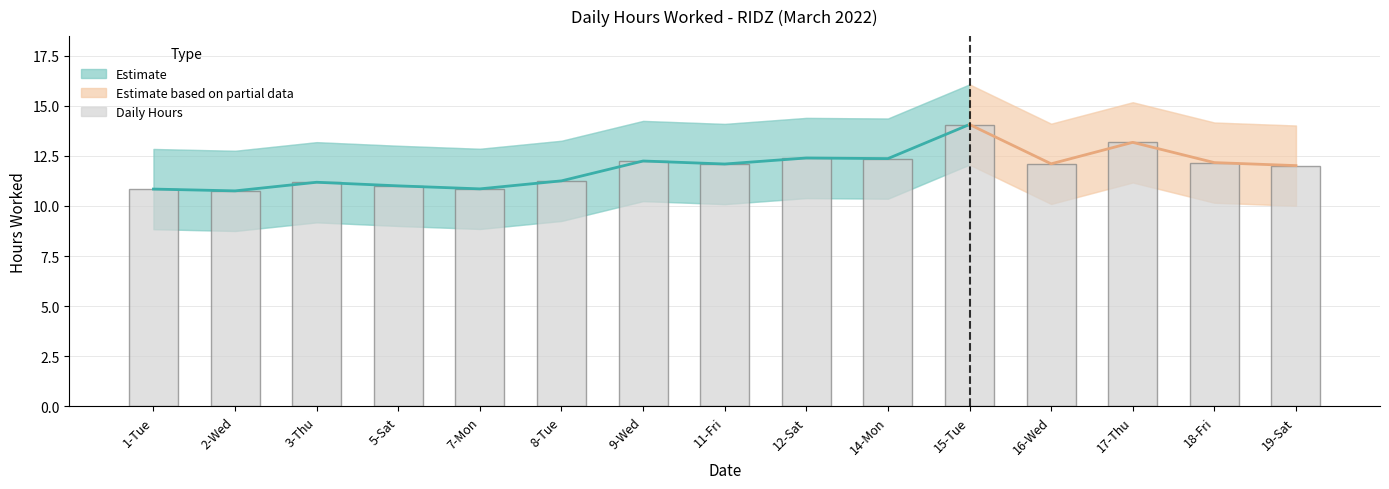

What is the label of the 6th bar from the right?

14-Mon